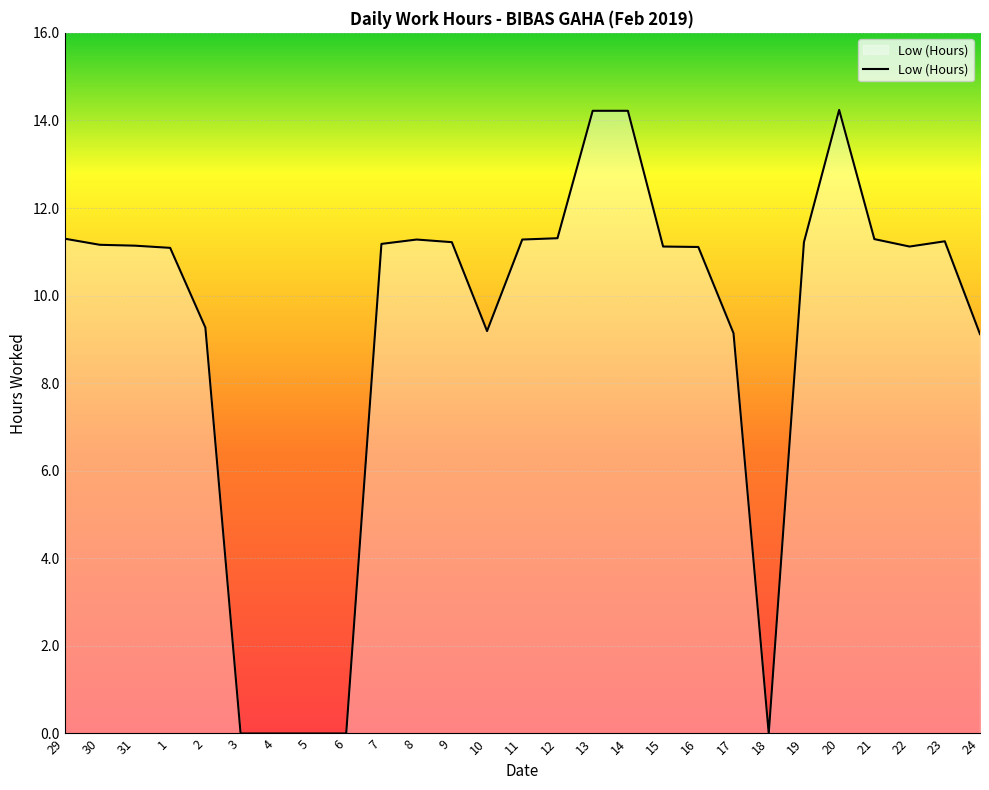

What is the difference between the maximum and minimum values?

14.2